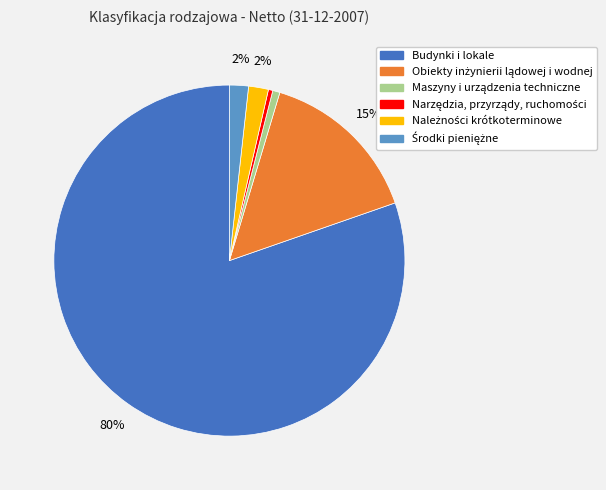

To the nearest percent, what is the average slice percentage?

17%